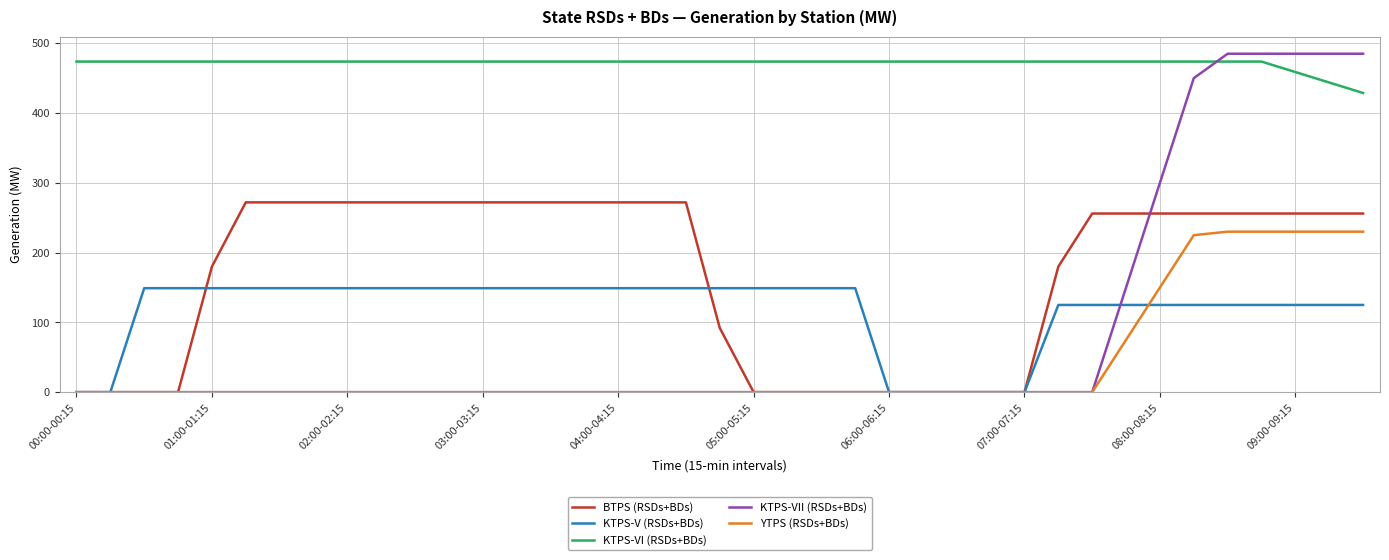

What is the sum of all KTPS-V (RSDs+BDs) values?

4528.0